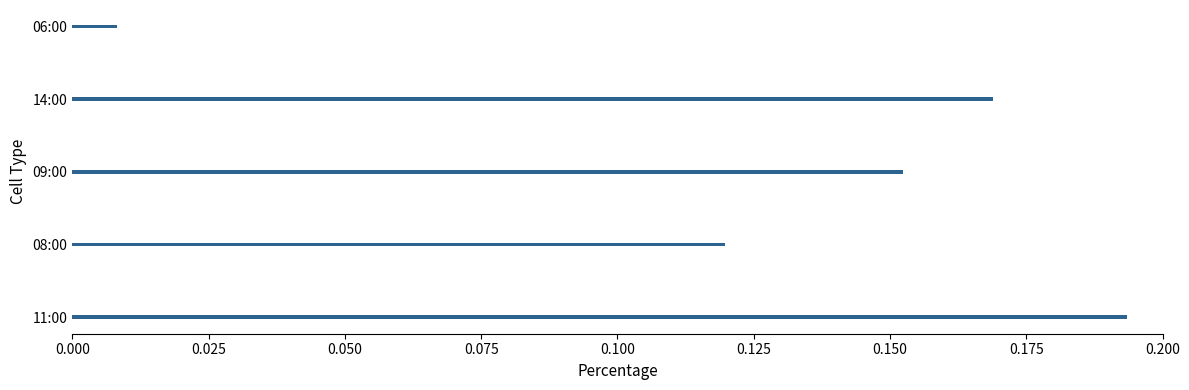

What is the sum of all values?

0.6